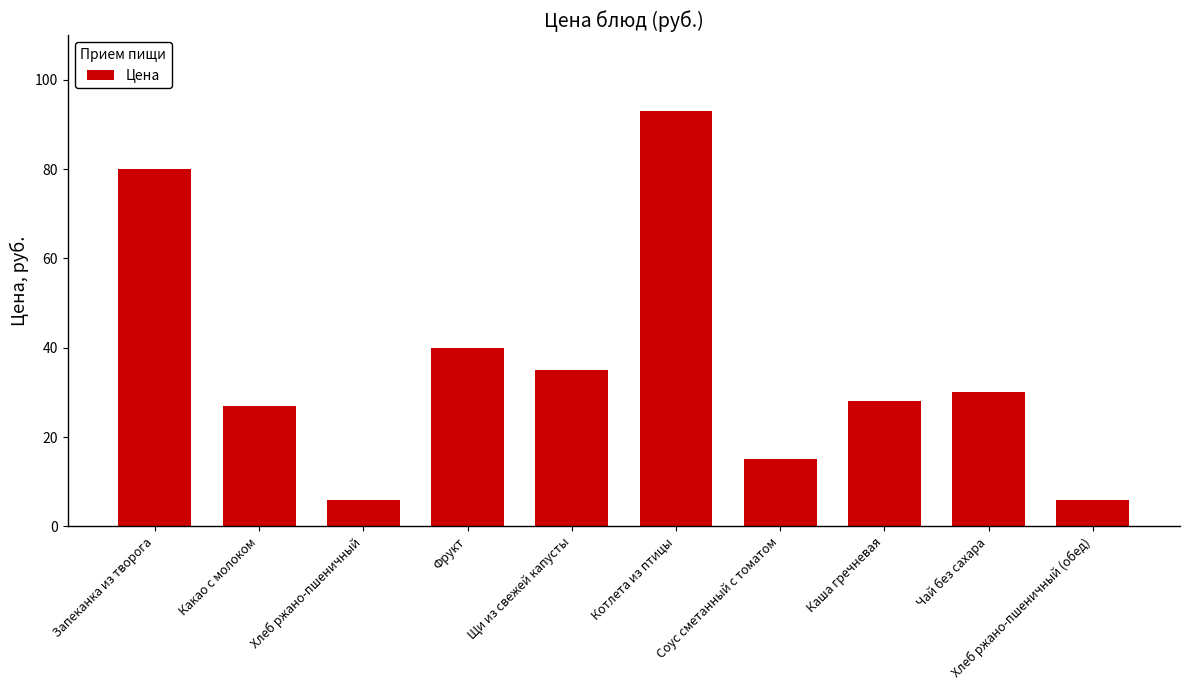

What is the label of the 7th bar from the left?

Соус сметанный с томатом